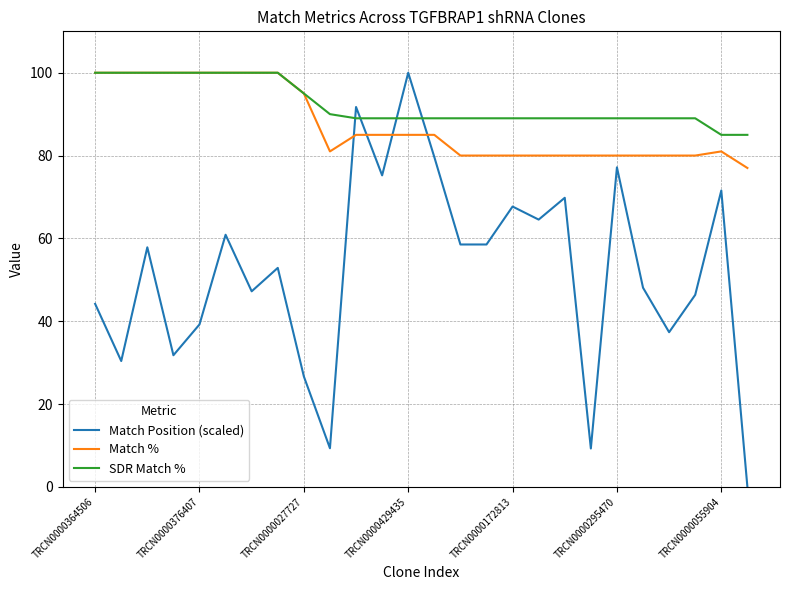

Which series has the widest spread of values?

Match Position (scaled)